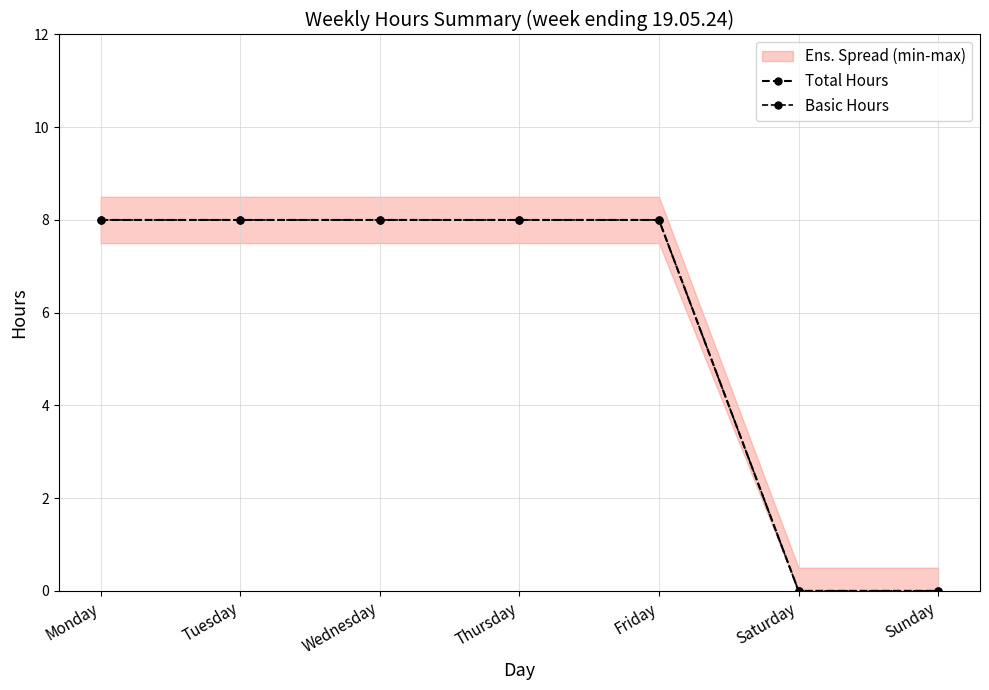

Reading left to right, list all the values displayed in this chart.

Total Hours: 8	8	8	8	8	0	0
Basic Hours: 8	8	8	8	8	0	0